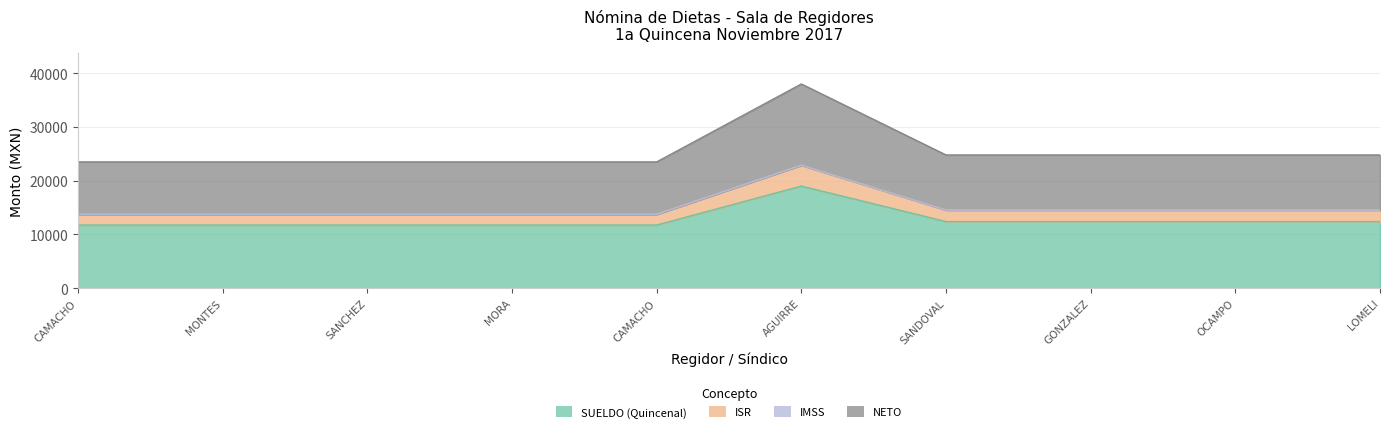

What is the difference between the highest and lowest values at SANCHEZ?

11752.3